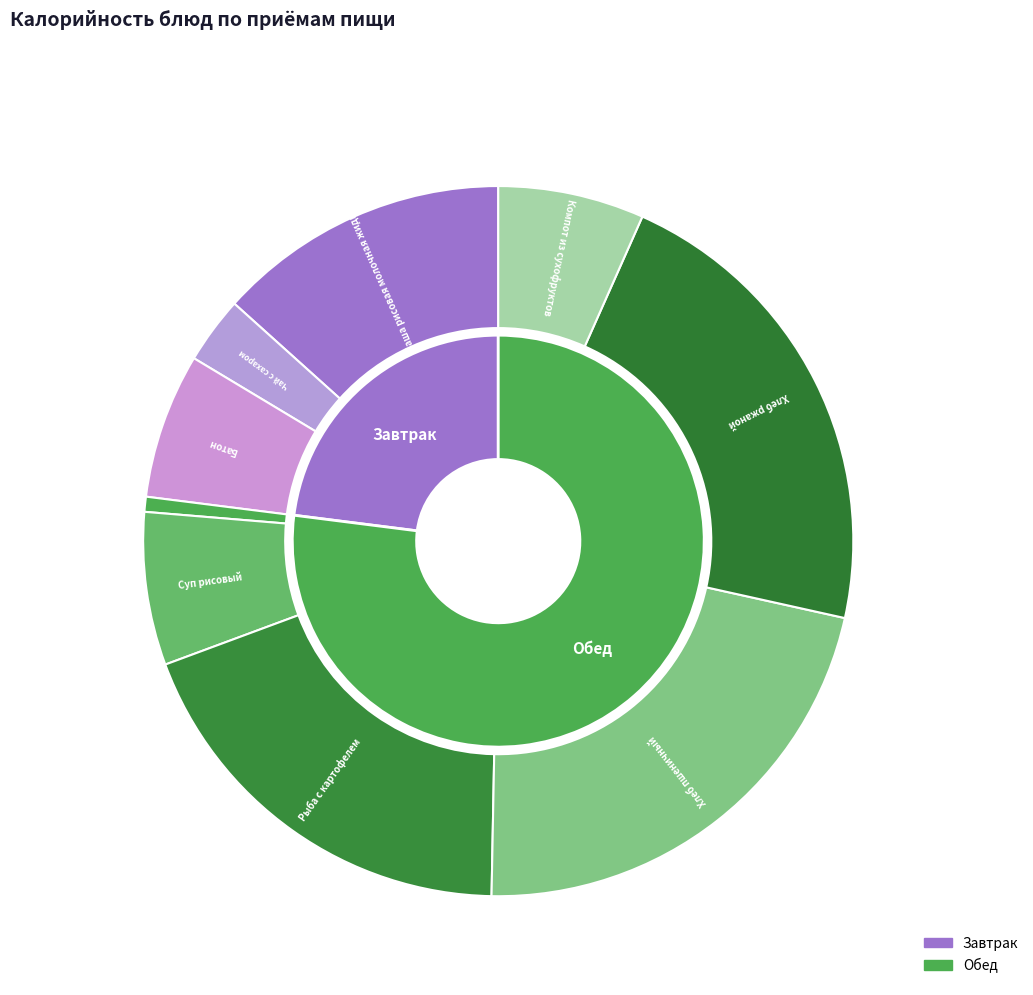

What percentage do Компот из сухофруктов and Чай с сахаром together represent?

9.7%